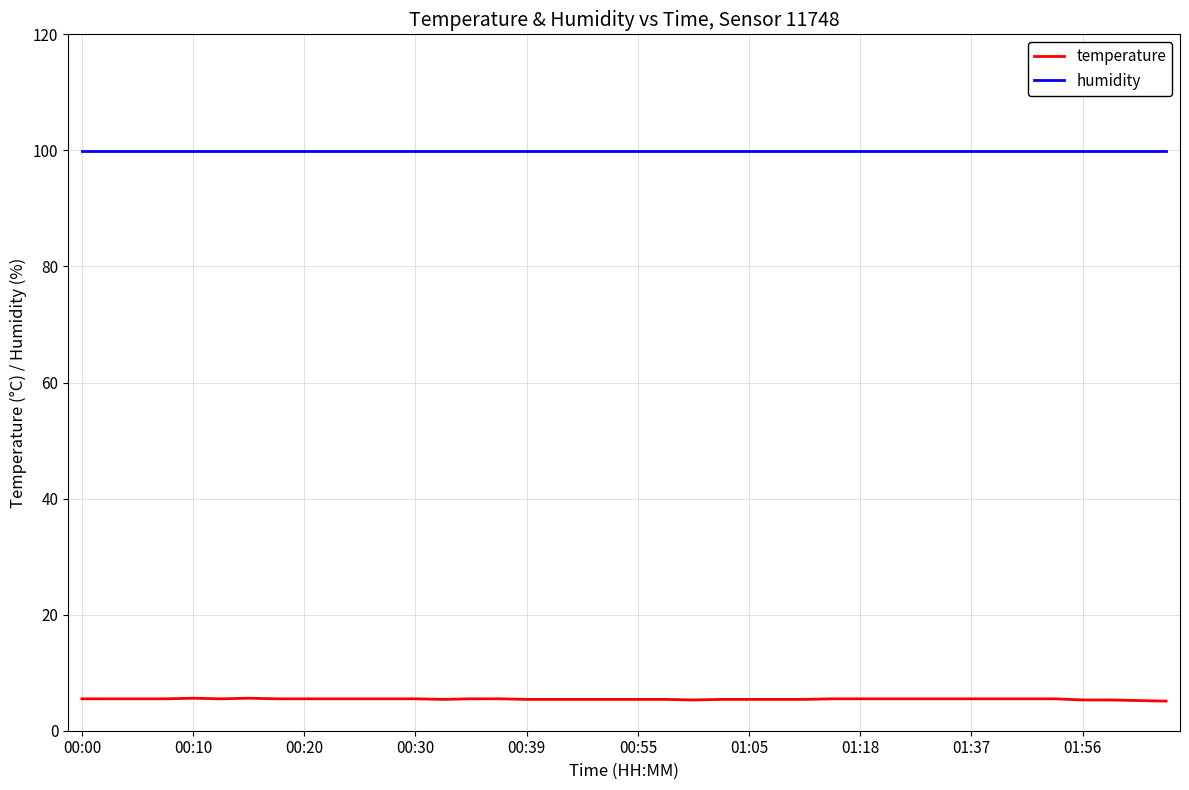

Rank the series by their maximum value, from lowest to highest.

temperature, humidity